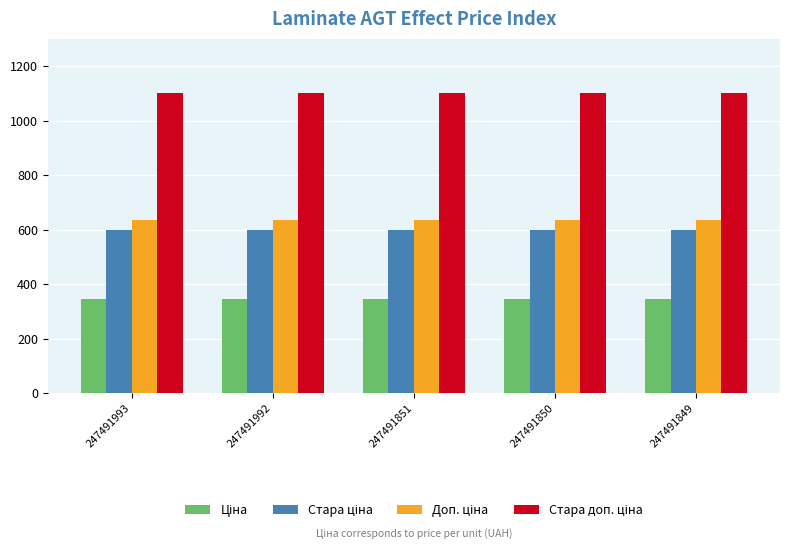

What is the greatest value displayed?

1100.0